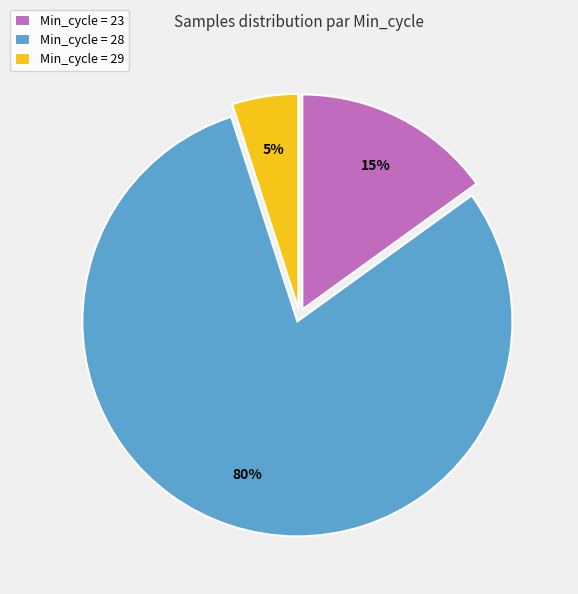

Rank the categories by value from highest to lowest.

Min_cycle = 28, Min_cycle = 23, Min_cycle = 29